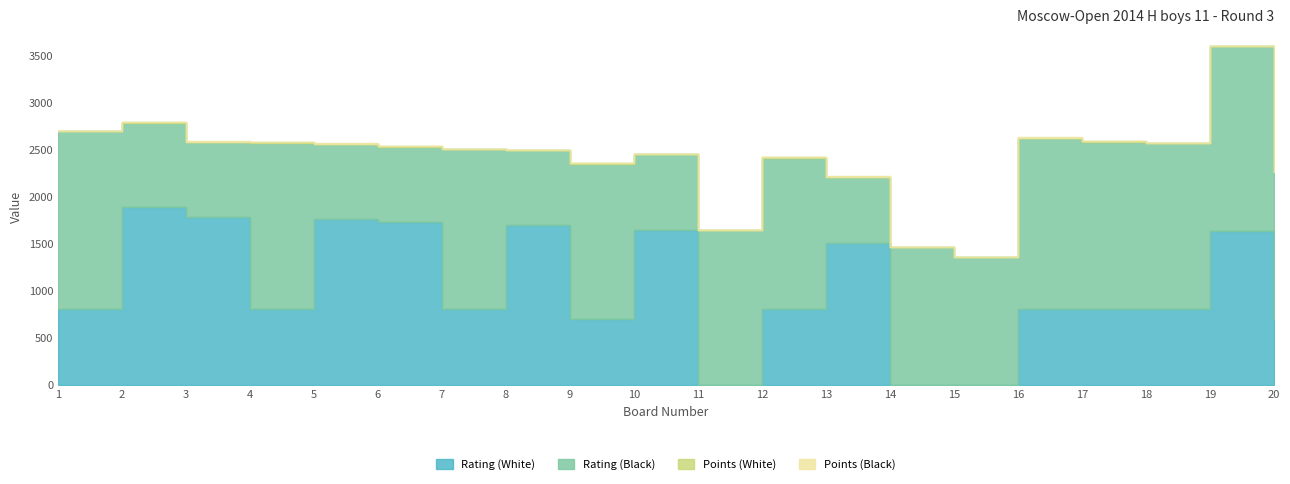

After their last crossing, which series has the higher values: Rating (White) or Rating (Black)?

Rating (Black)